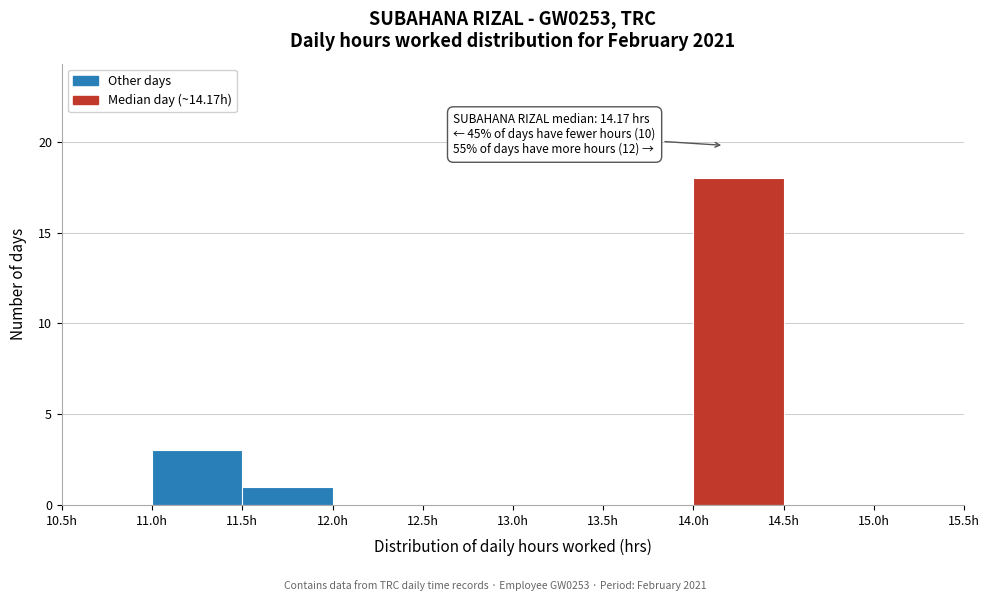

Which range on the x-axis has the tallest bar?

14.0 to 14.5